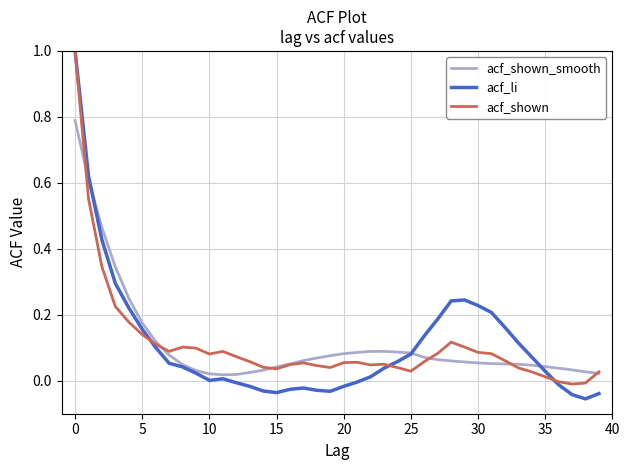

Which series has the widest spread of values?

acf_li